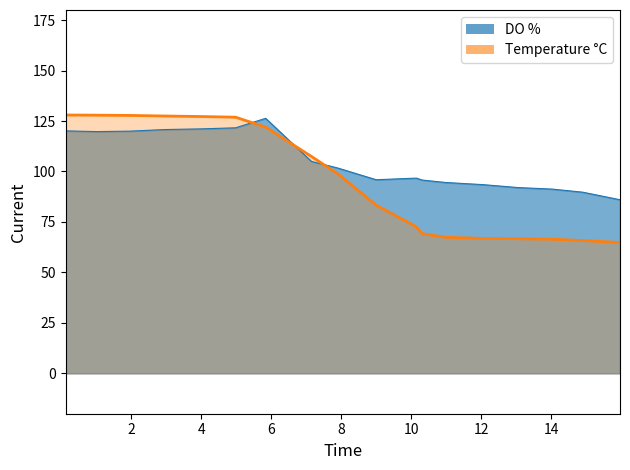

What position from the right is 1.96?

16